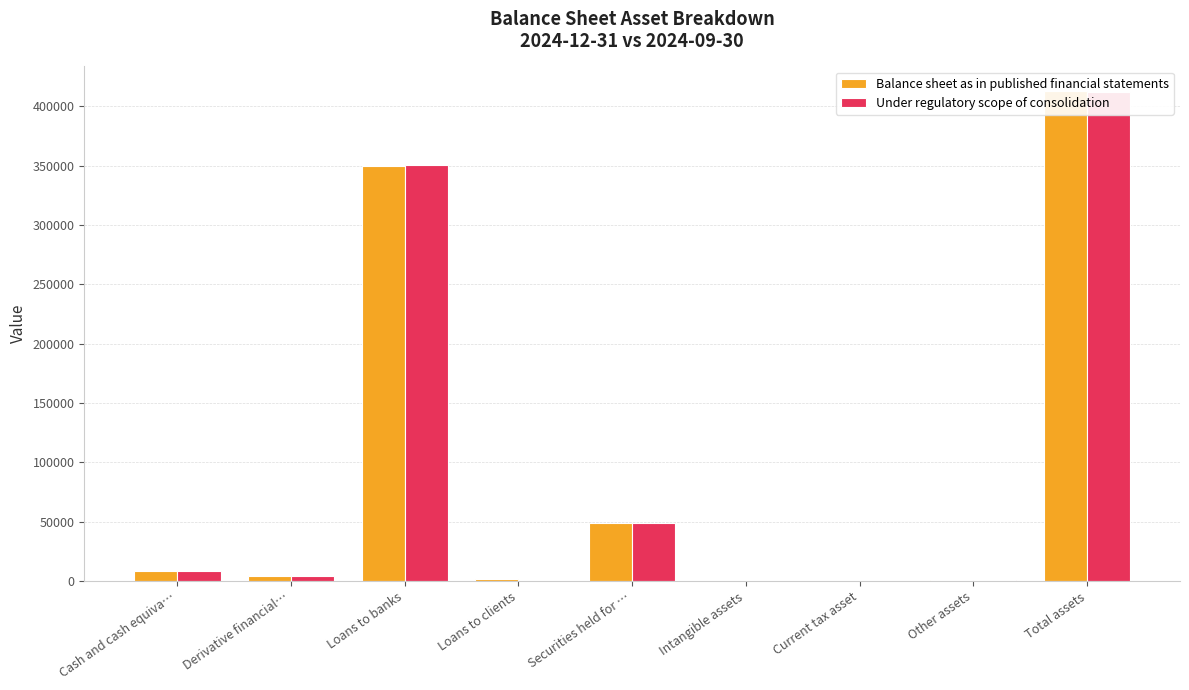

Reading right to left, extract all data points from this chart.

Balance sheet as in published financial statements: 412891.0	418.0	1.0	3.0	48565.0	1759.0	349933.0	4059.0	8153.0
Under regulatory scope of consolidation: 411811.0	417.8	0.5	2.4	48565.5	0.0	350612.4	4059.3	8153.1